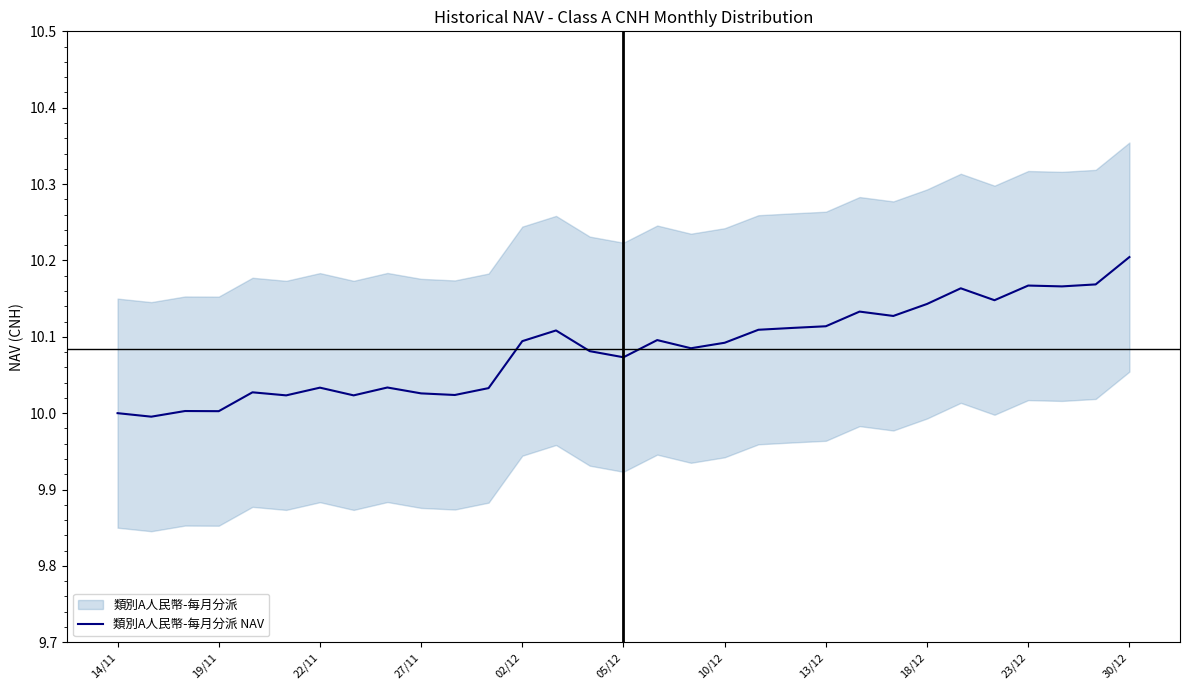

Does the chart have visible grid lines?

No